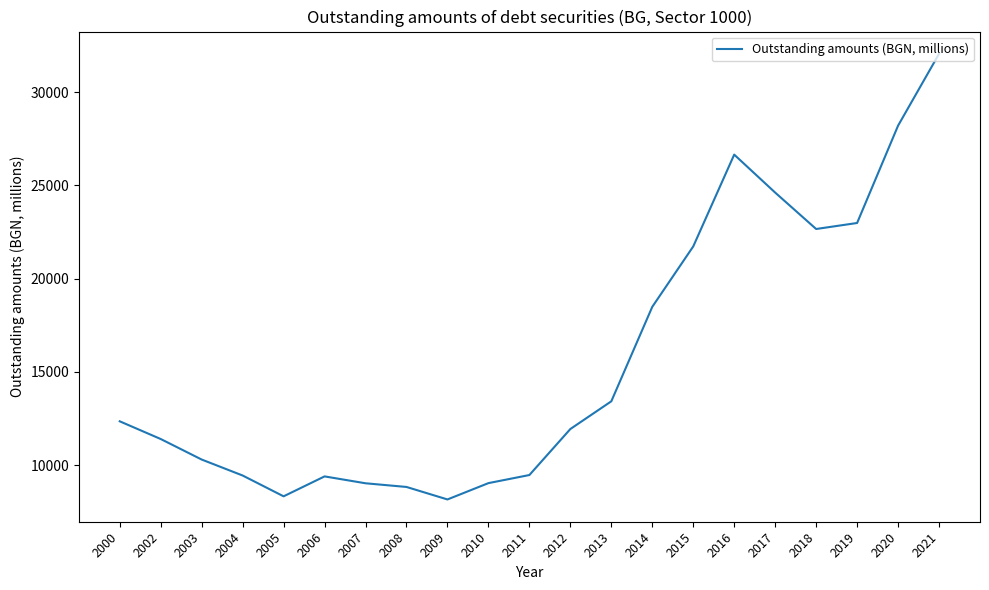

At which category does the data reach its first local peak?

2006